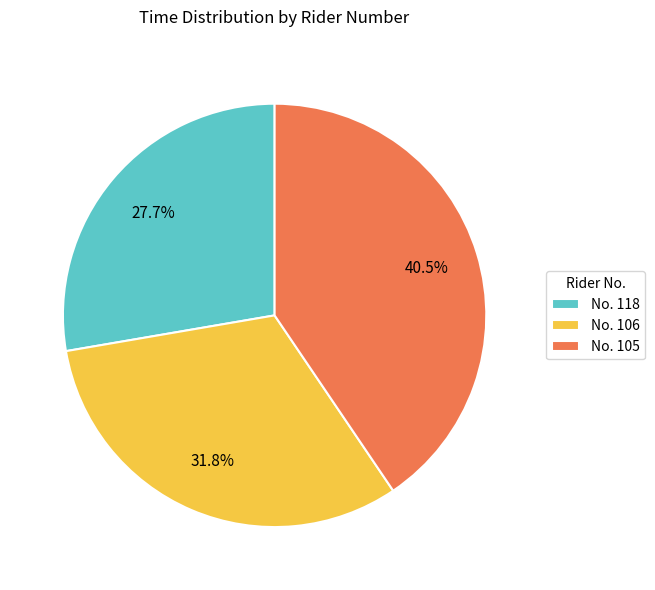

Rank the categories by value from lowest to highest.

No. 118, No. 106, No. 105